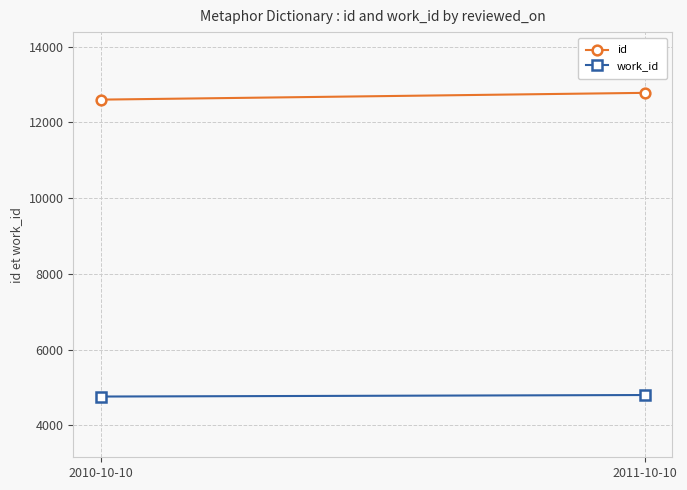

How many work_id values are between 4762 and 4802?

2